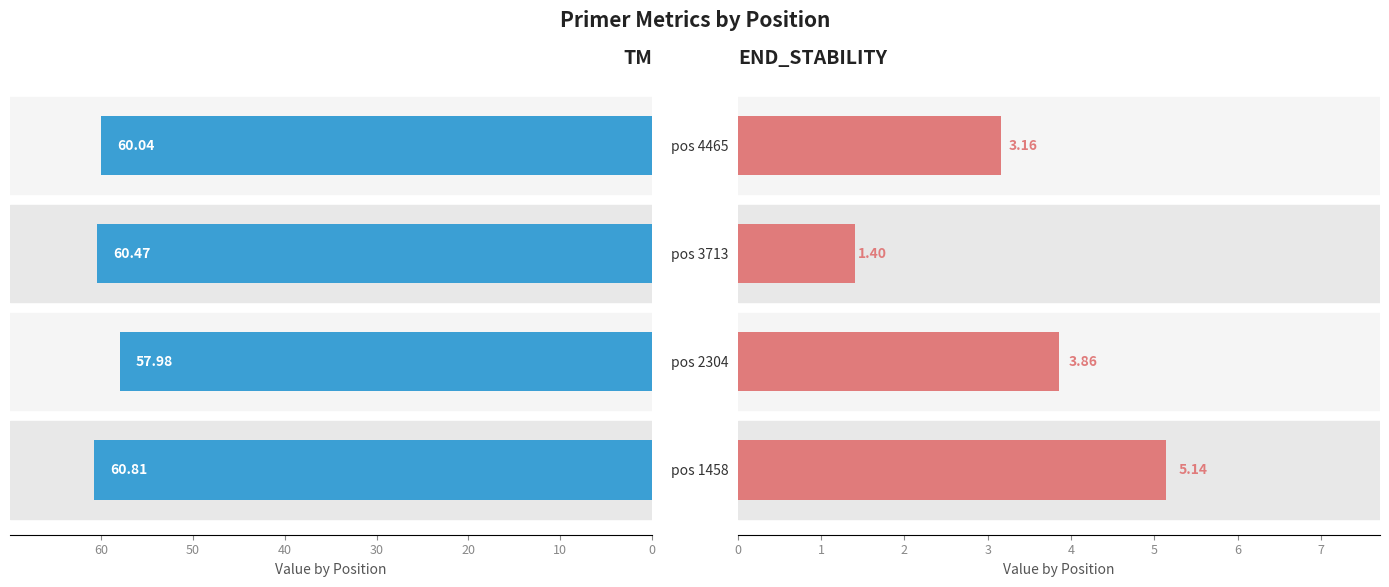

What is the sum of all TM values?

239.3